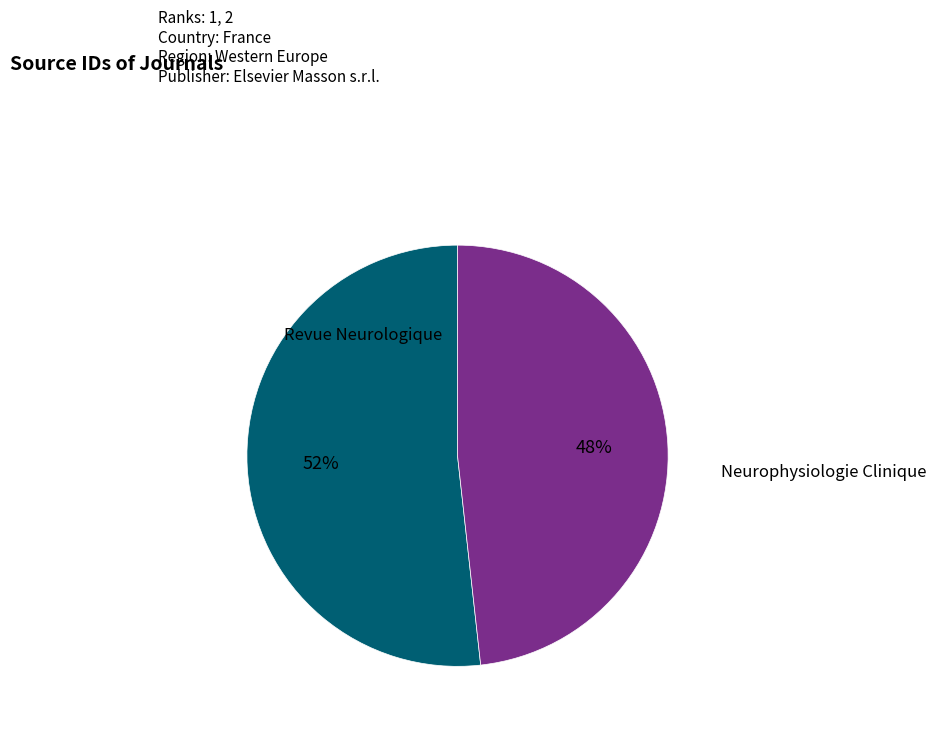

To the nearest percent, what is the average slice percentage?

50%